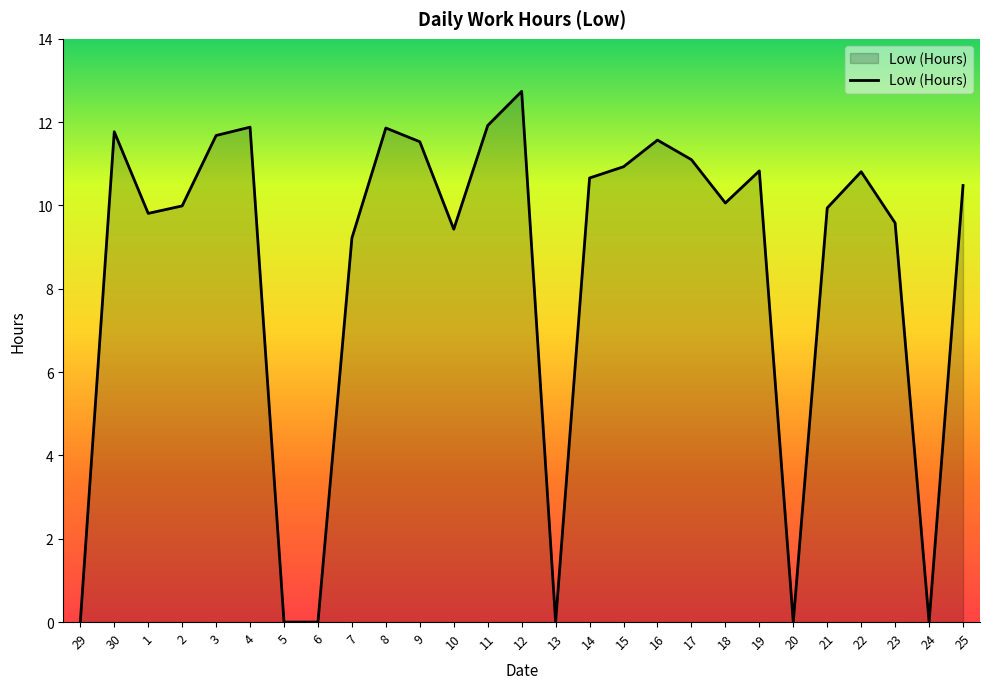

Which category has the highest value across all series?

12